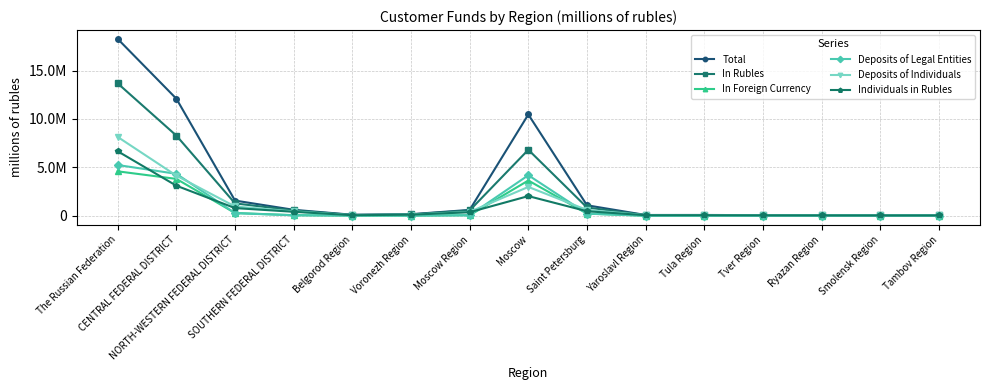

Is this an area chart (filled region under the line)?

No